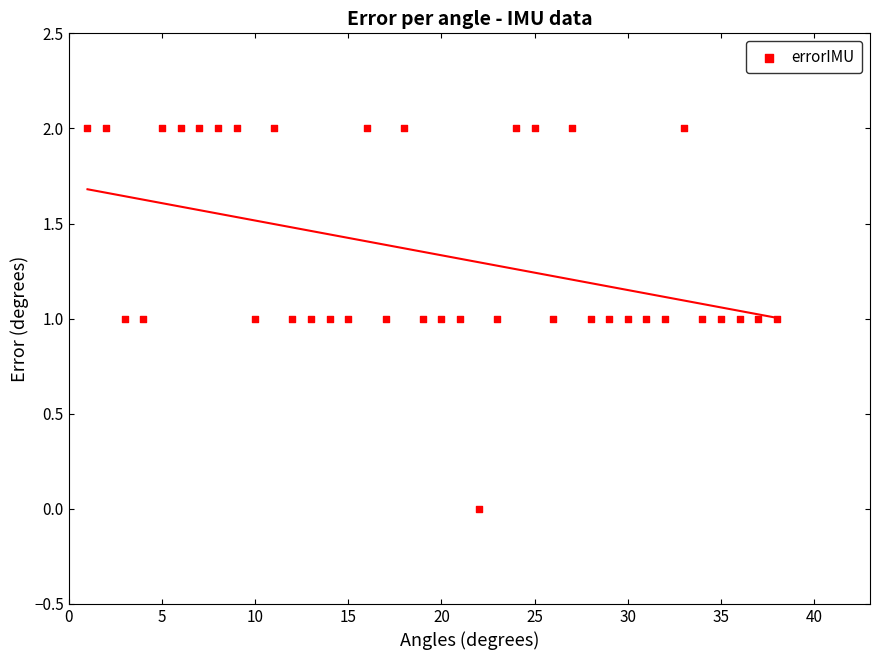

How many data points are displayed?

38